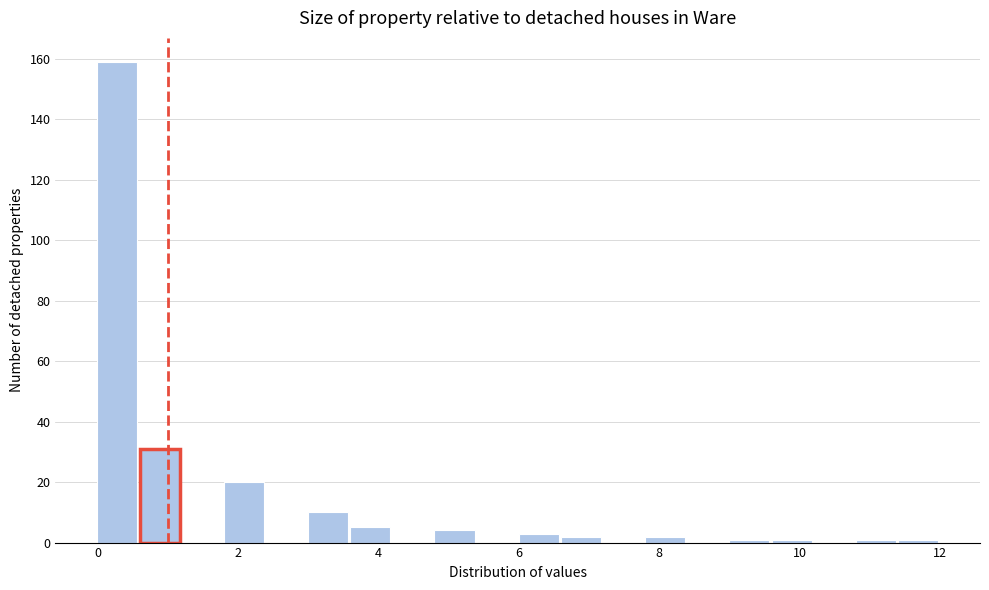

Read against the x-axis, roughly where is the centre of the tallest bar?

0.2